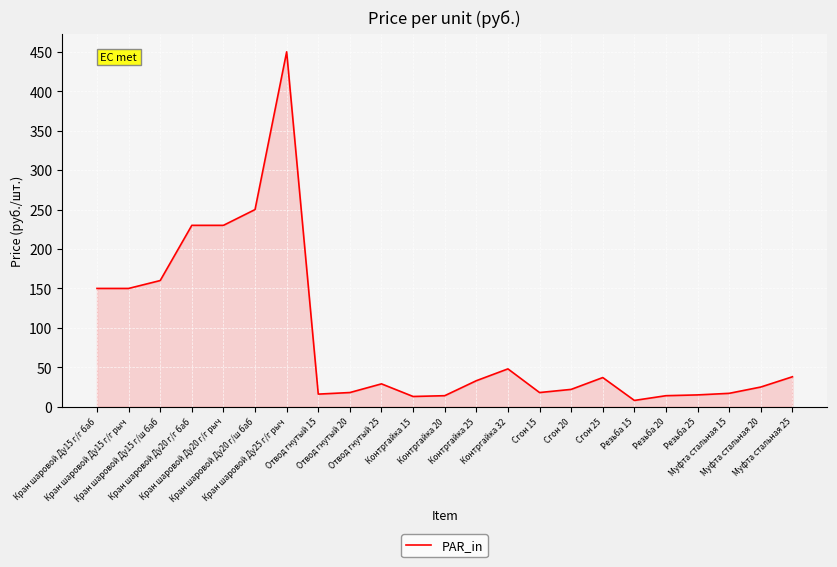

What is the difference between the maximum and minimum values?

442